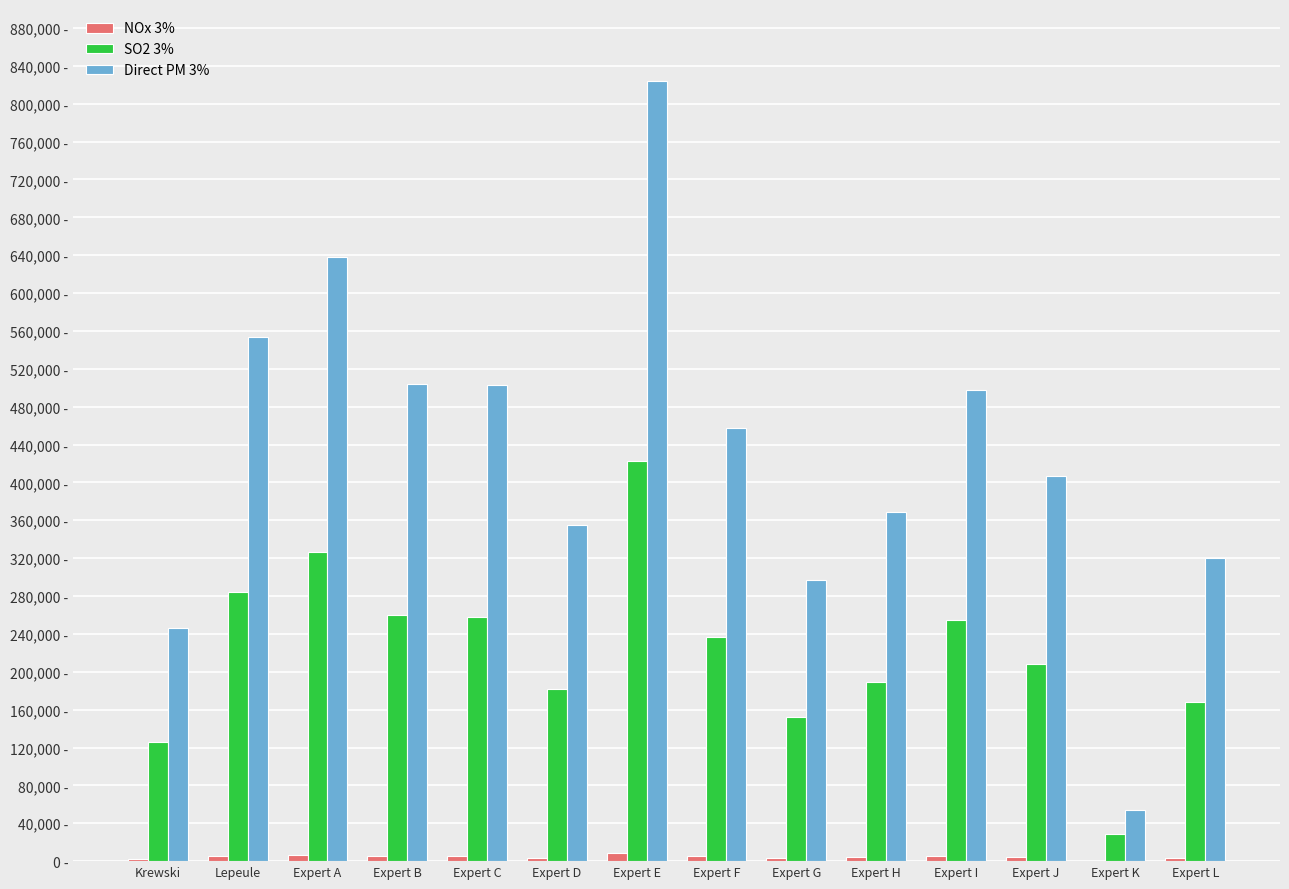

Are the bars grouped side by side (vs. stacked)?

Yes